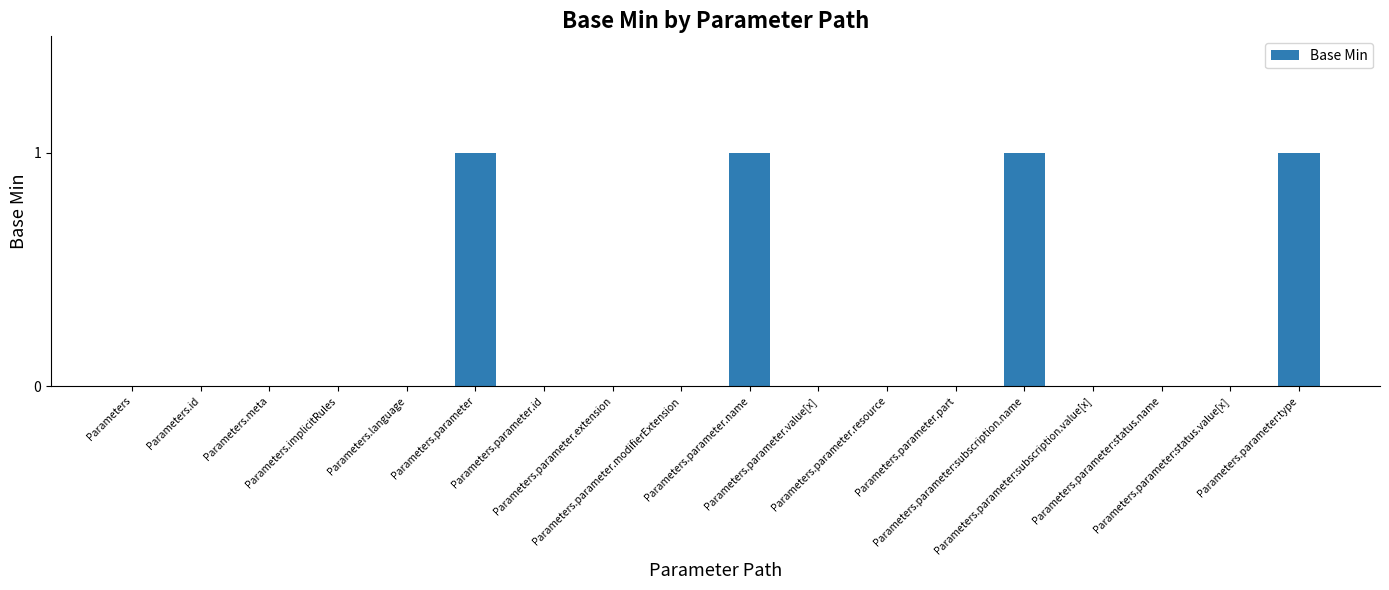

Reading right to left, transcribe all the data shown in this chart.

Parameters.parameter:type=1	Parameters.parameter:status.value[x]=0	Parameters.parameter:status.name=0	Parameters.parameter:subscription.value[x]=0	Parameters.parameter:subscription.name=1	Parameters.parameter.part=0	Parameters.parameter.resource=0	Parameters.parameter.value[x]=0	Parameters.parameter.name=1	Parameters.parameter.modifierExtension=0	Parameters.parameter.extension=0	Parameters.parameter.id=0	Parameters.parameter=1	Parameters.language=0	Parameters.implicitRules=0	Parameters.meta=0	Parameters.id=0	Parameters=0